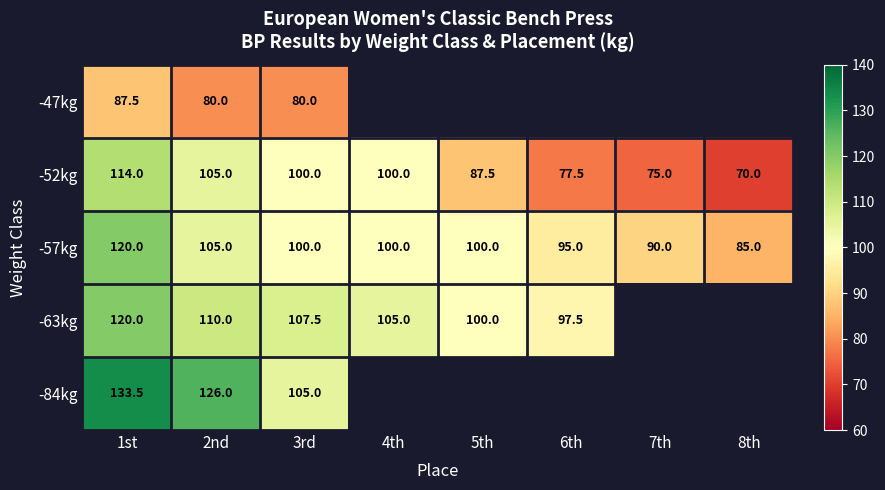

What is the average value of the -52kg series?

91.1